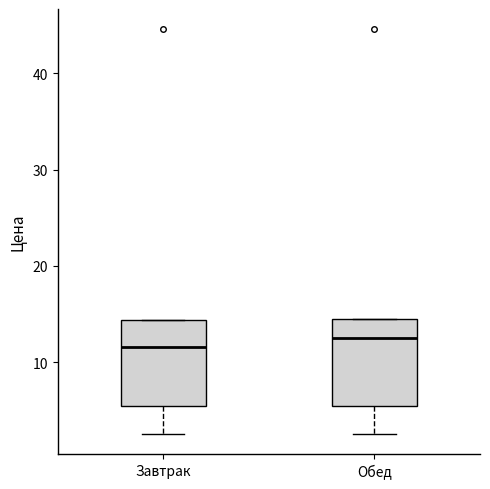

Reading left to right, transcribe this box plot: for each box, give where its median line is, the range the box spans, and where its two whiskers end, as read against the y-axis. The values are not printed on the chart, so give them approximately, as read against the axis.

Завтрак: median 12, box 5 to 14, whiskers 3 to 14
Обед: median 13, box 5 to 15, whiskers 3 to 15